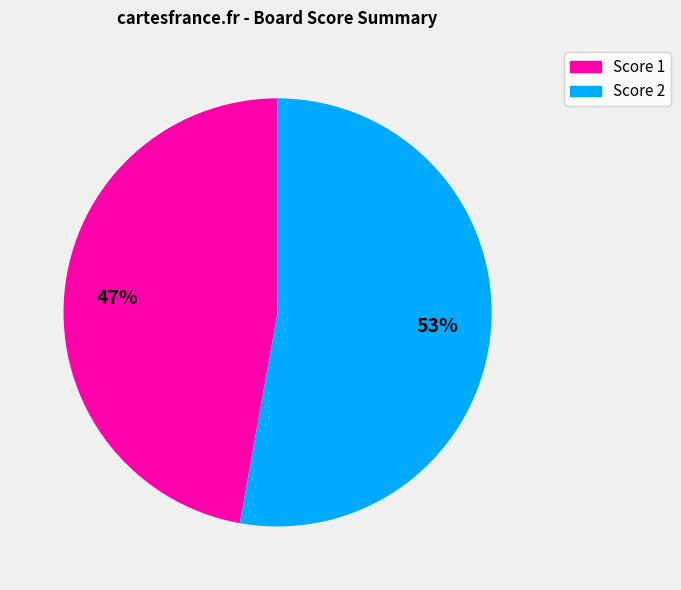

To the nearest percent, what is the average slice percentage?

50%